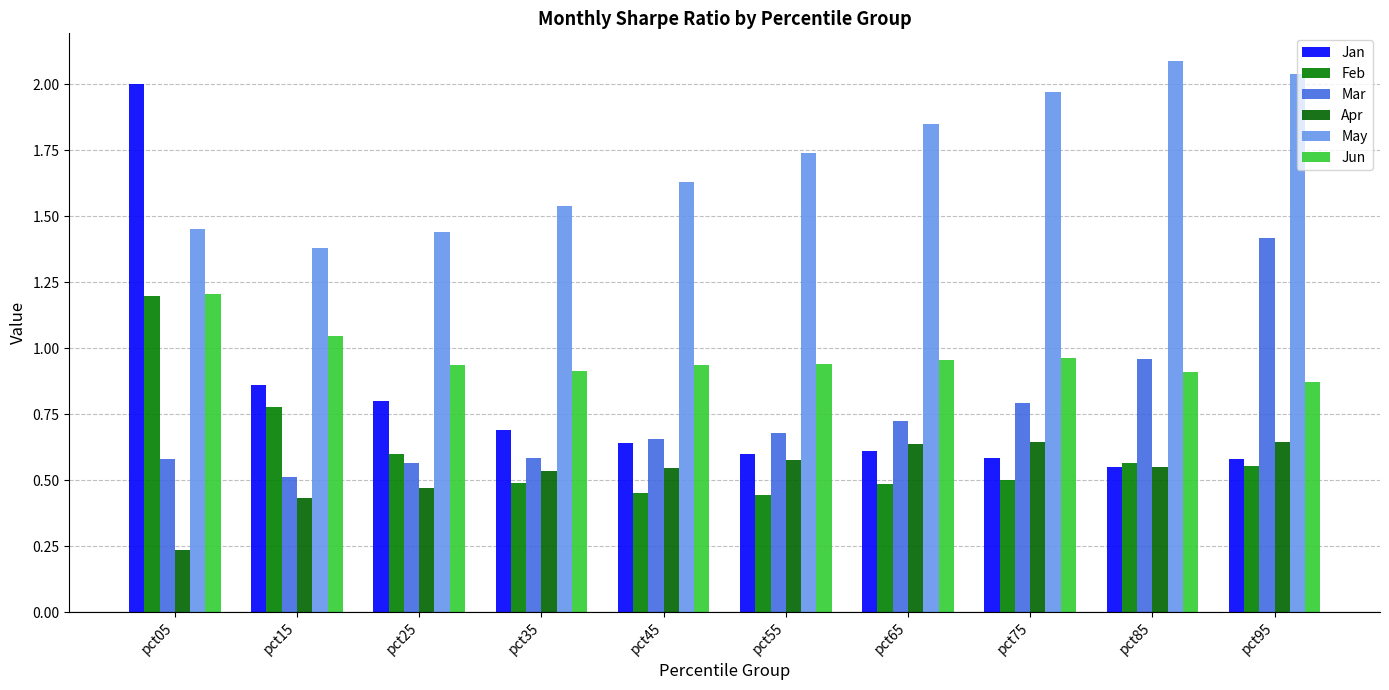

Is it true that Feb equals 0.6 at pct25?

True